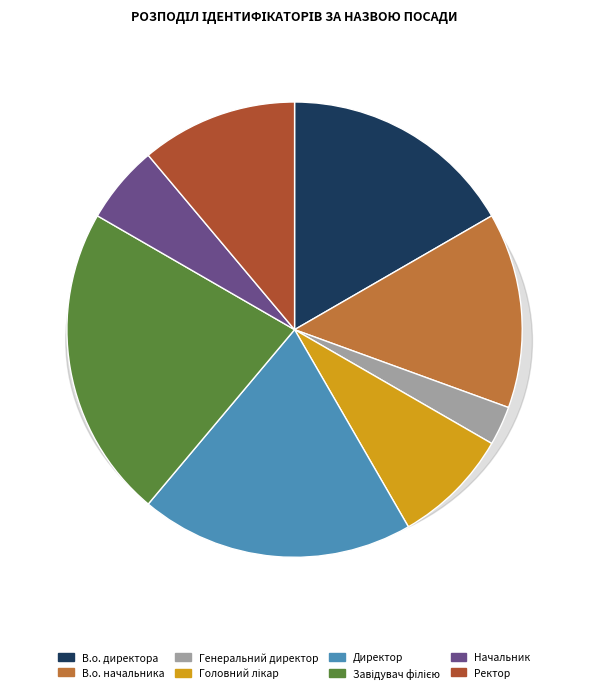

Do Генеральний директор and В.о. начальника together represent more than half of the pie?

No